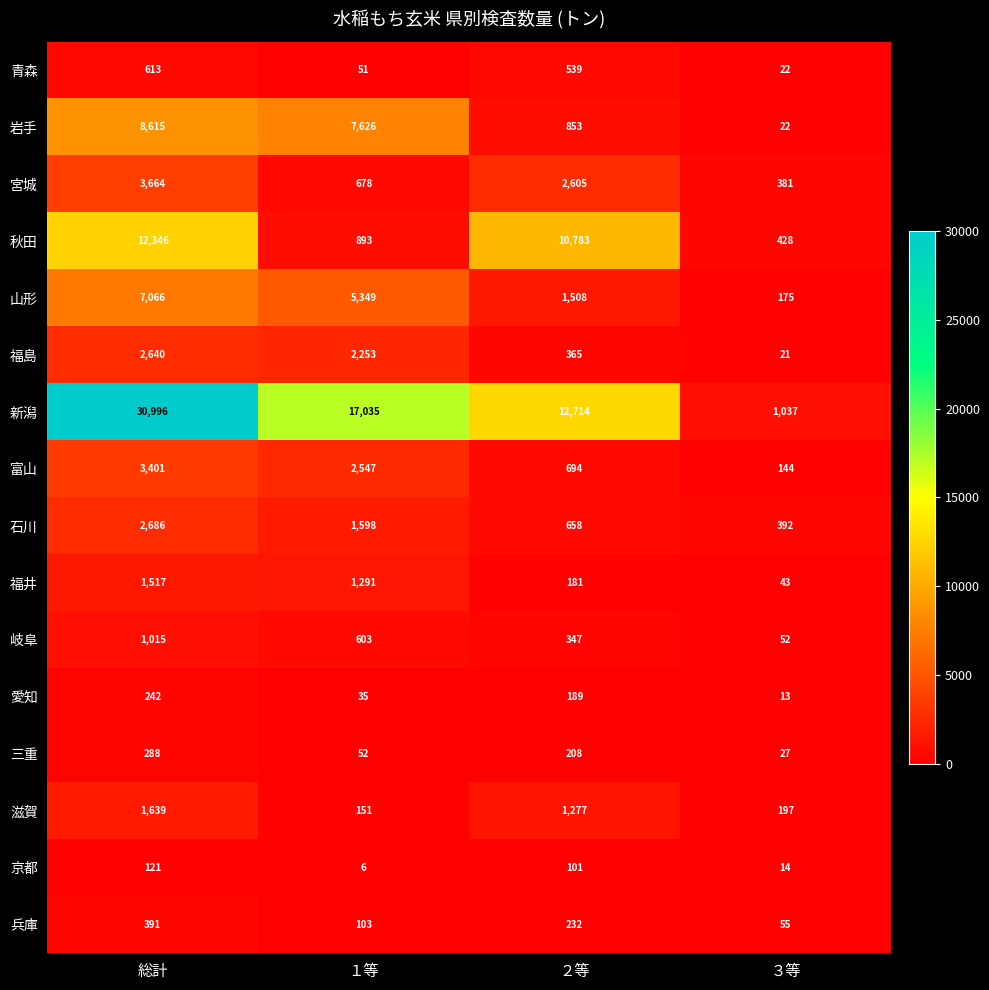

Count the number of categories in the chart.

4